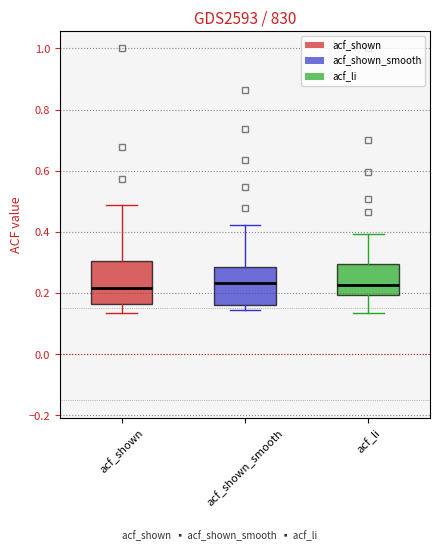

Reading left to right, transcribe this box plot: for each box, give where its median line is, the range the box spans, and where its two whiskers end, as read against the y-axis. The values are not printed on the chart, so give them approximately, as read against the axis.

acf_shown: median 0.22, box 0.16 to 0.30, whiskers 0.14 to 0.48
acf_shown_smooth: median 0.24, box 0.16 to 0.28, whiskers 0.14 to 0.42
acf_li: median 0.22, box 0.20 to 0.30, whiskers 0.14 to 0.40